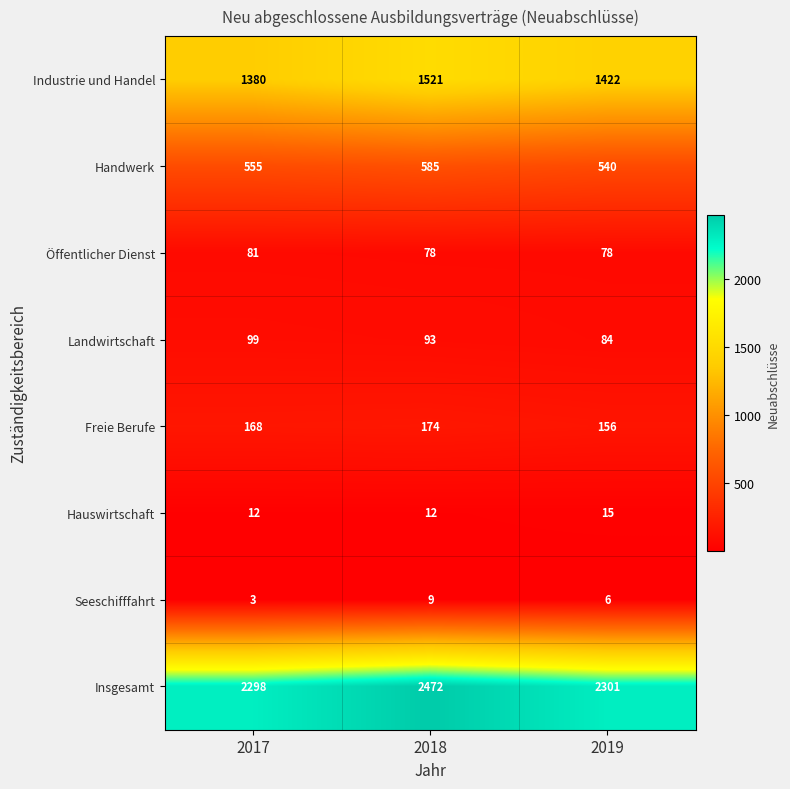

The Öffentlicher Dienst series shows 109 at 2017. True or false?

False